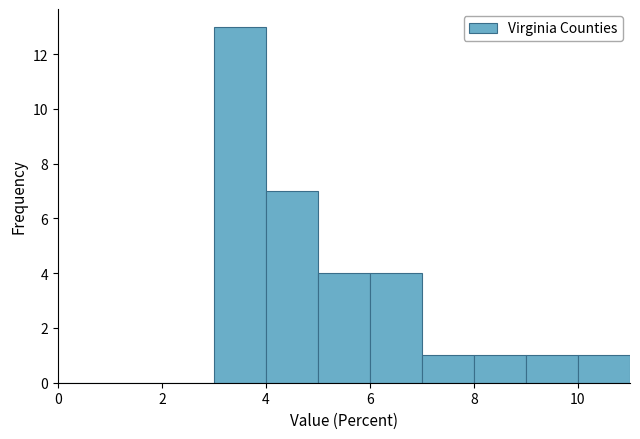

Reading left to right, list every bar in this chart as the range it spans on the x-axis followed by its height. The values are not printed on the chart, so give them approximately, as read against the axis.

0 to 1: 0
1 to 2: 0
2 to 3: 0
3 to 4: 13
4 to 5: 7
5 to 6: 4
6 to 7: 4
7 to 8: 1
8 to 9: 1
9 to 10: 1
10 to 11: 1